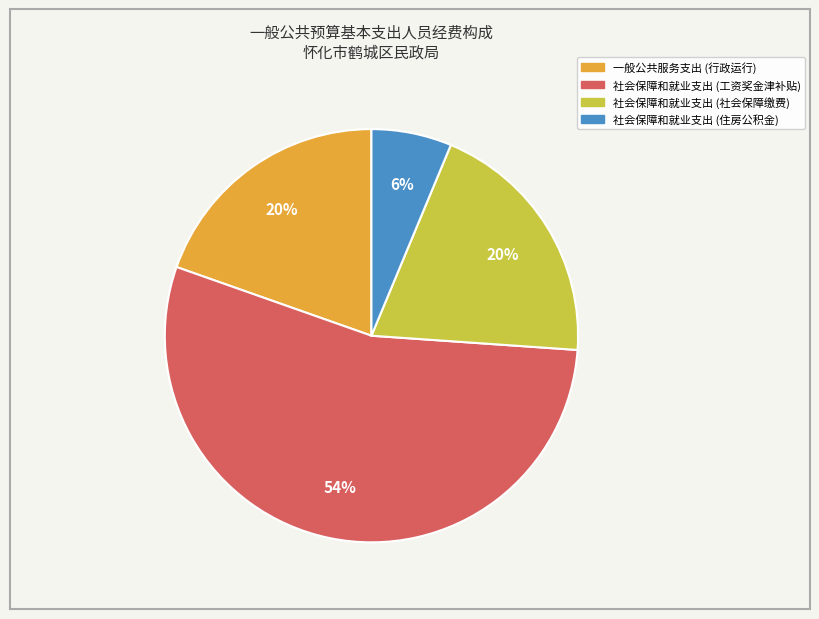

What is the smallest slice in the pie chart?

社会保障和就业支出 (住房公积金)